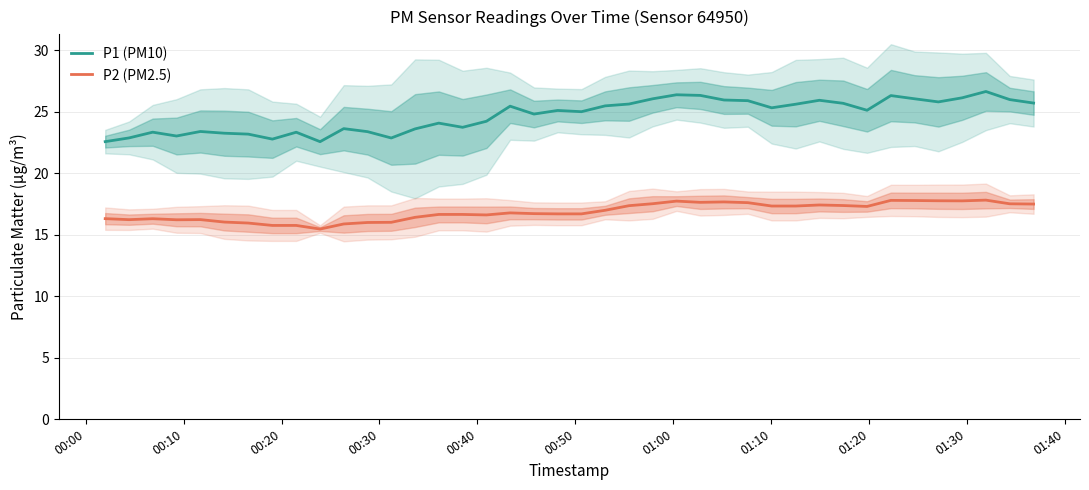

What is the lowest value of the P2 (PM2.5) series?

15.5